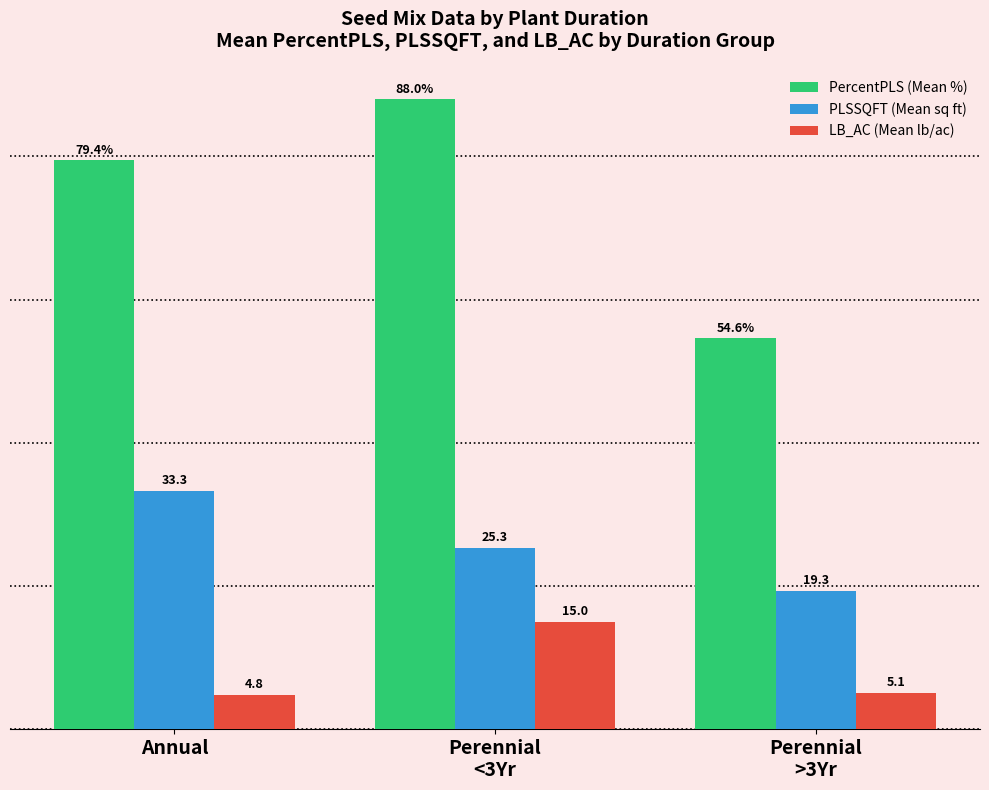

Where does the PLSSQFT (Mean sq ft) series first go above 25?

Annual